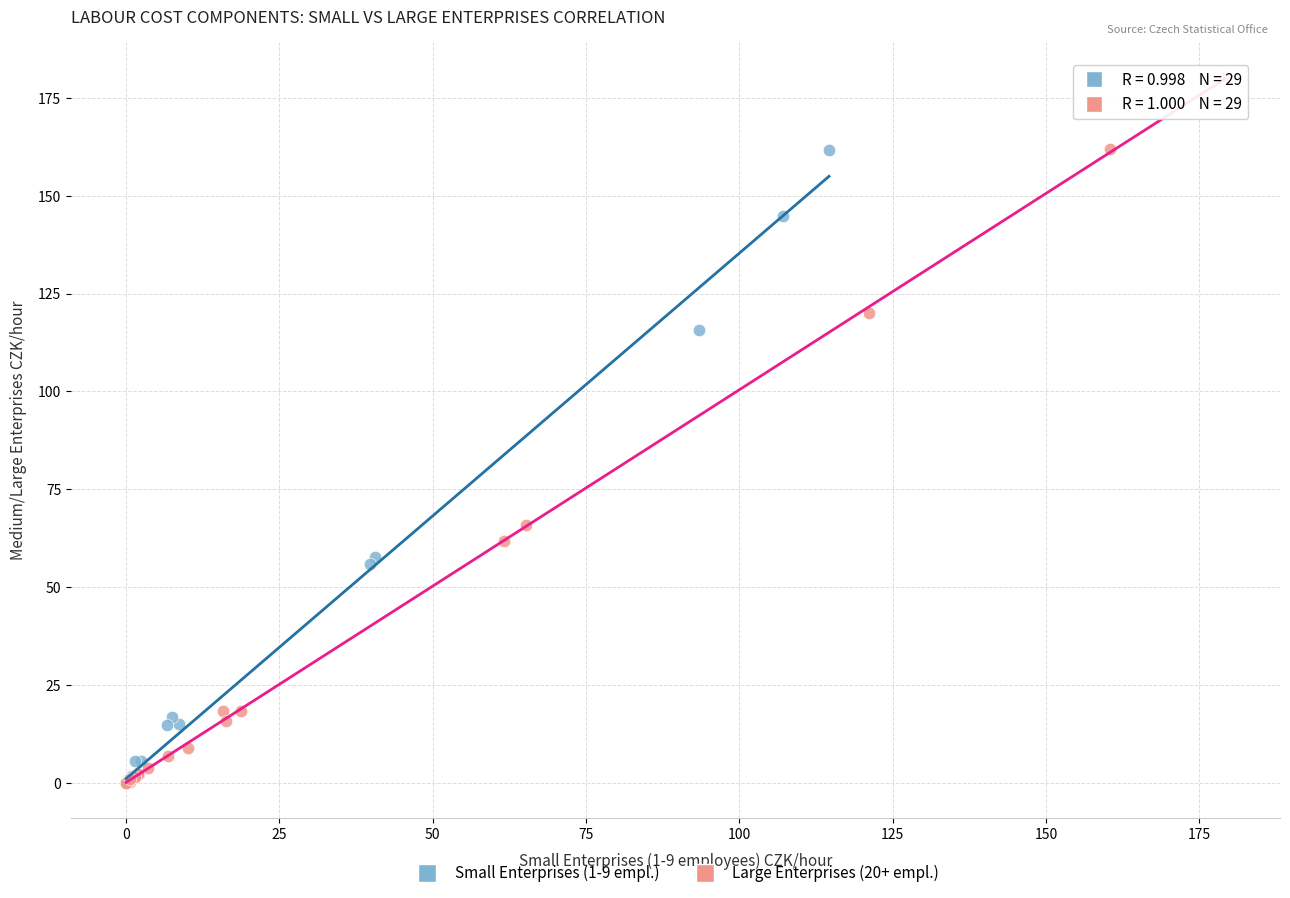

What are all the series names shown in the legend?

Small Enterprises (1-9 empl.), Large Enterprises (20+ empl.)